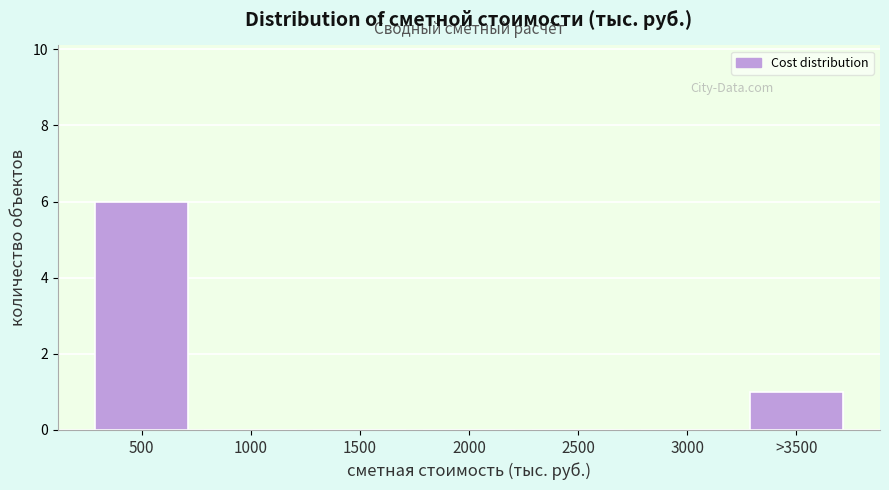

Reading left to right, extract all data points from this chart.

500=6	1000=0	1500=0	2000=0	2500=0	3000=0	>3500=1